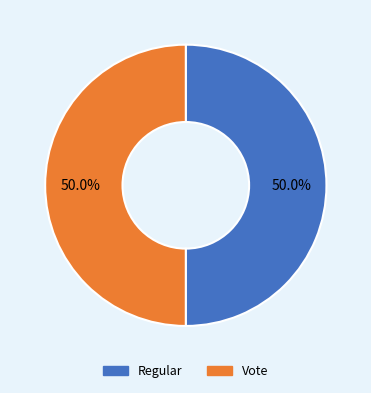

How many segments does this pie chart have?

2